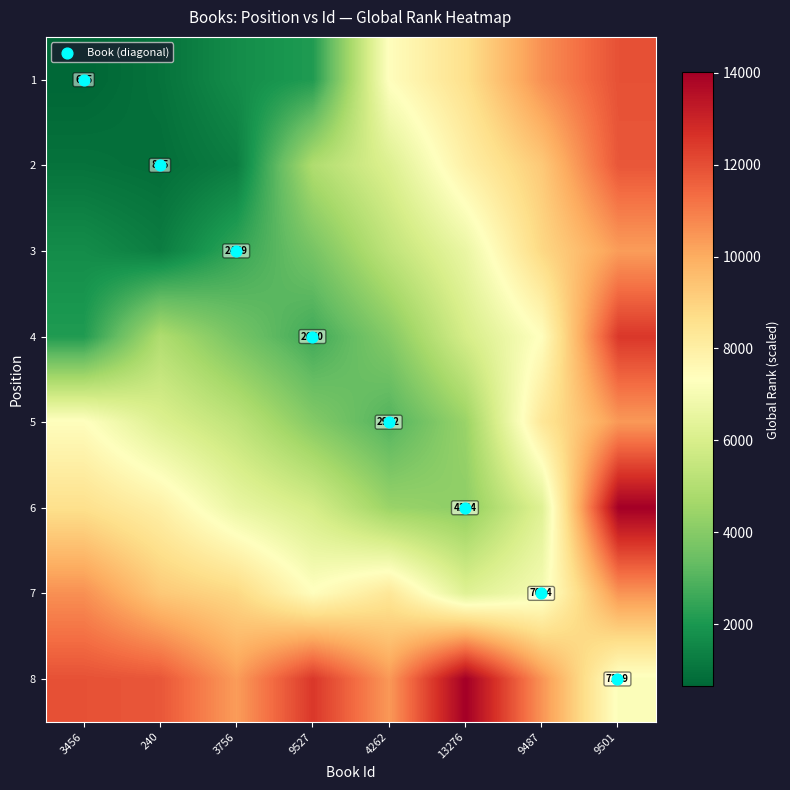

At which label does 1 first exceed 7377?

13276